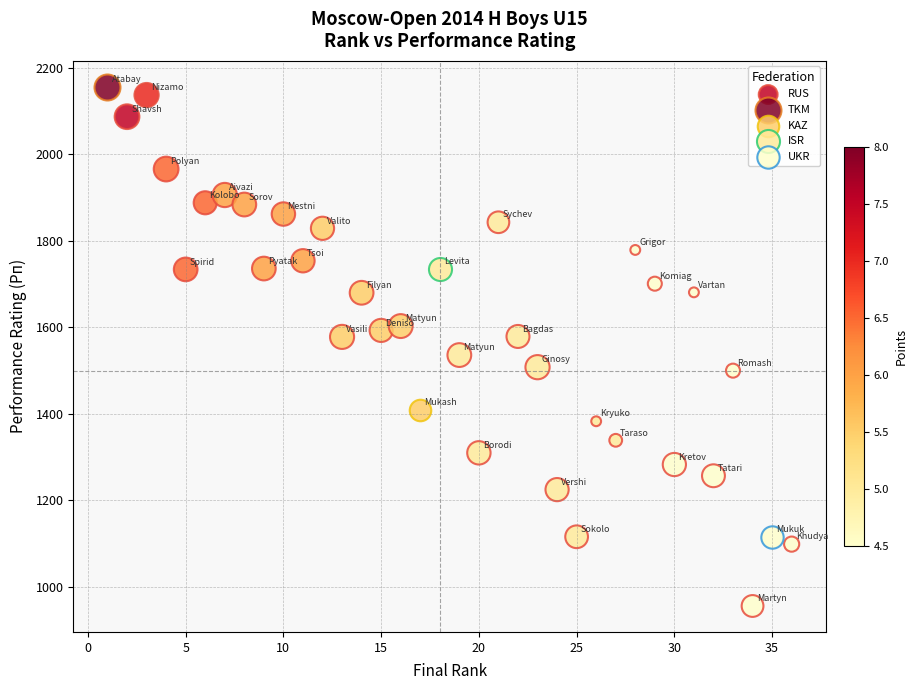

What are all the series names shown in the legend?

RUS, TKM, KAZ, ISR, UKR